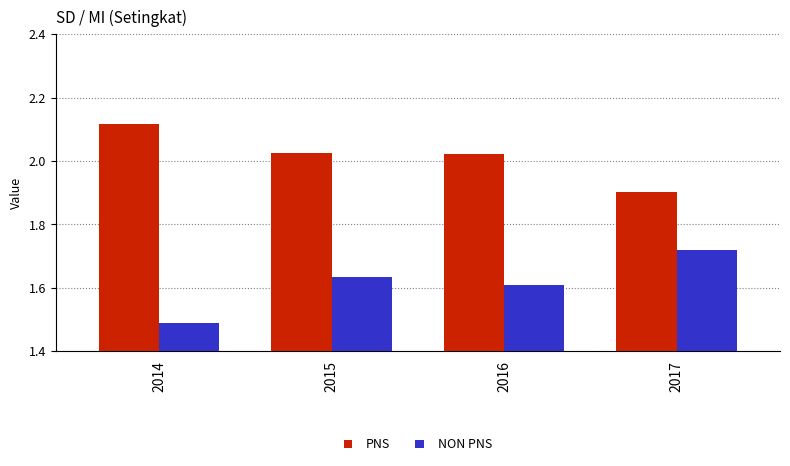

What is the difference between the maximum and second lowest values in the PNS series?

0.1